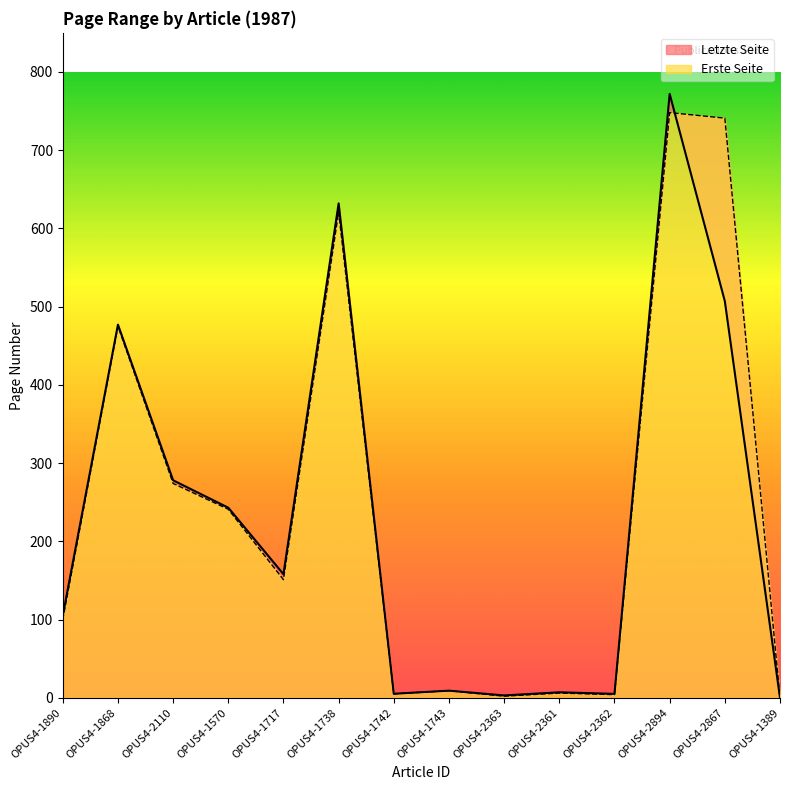

What is the label of the 3rd point from the right?

OPUS4-2894